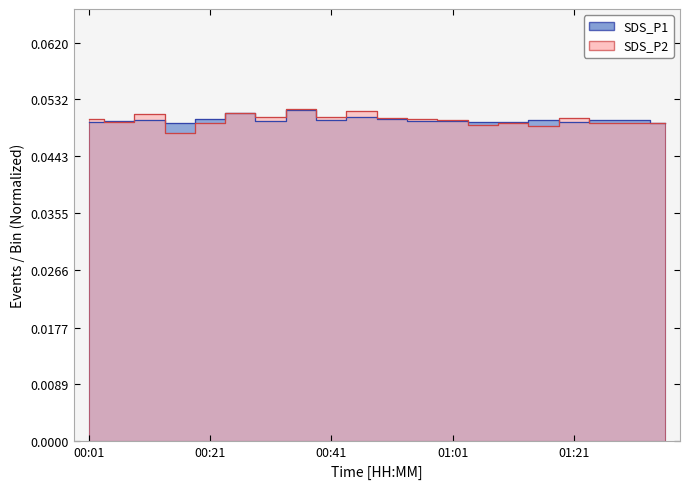

What is the label of the 4th point from the left?

00:16